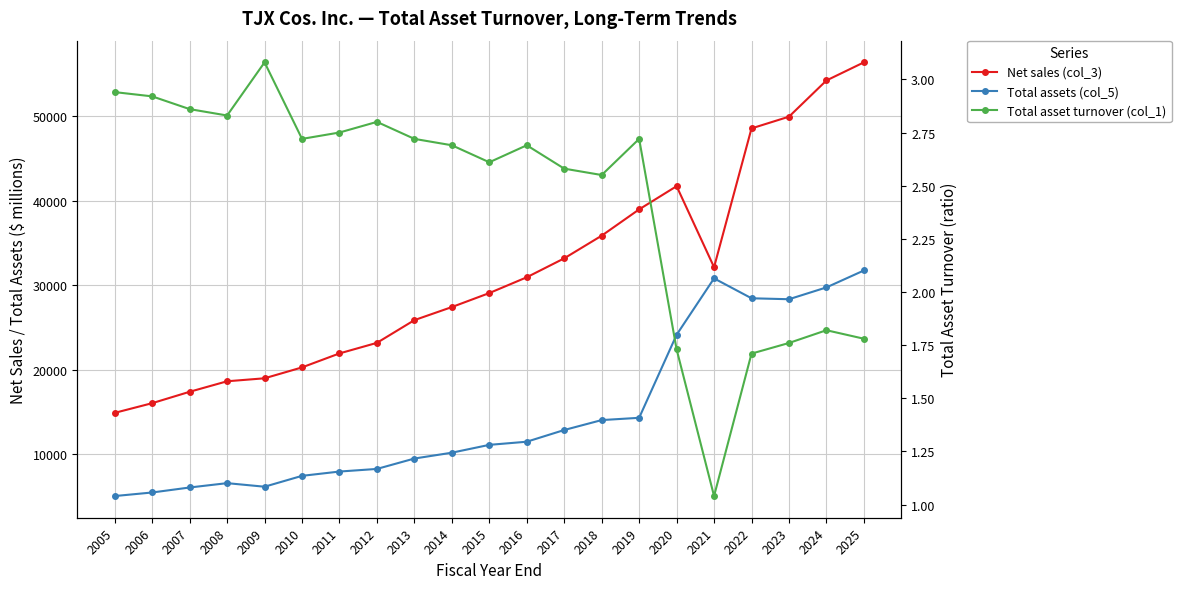

What is the total value across all series at 2016?

42446.7